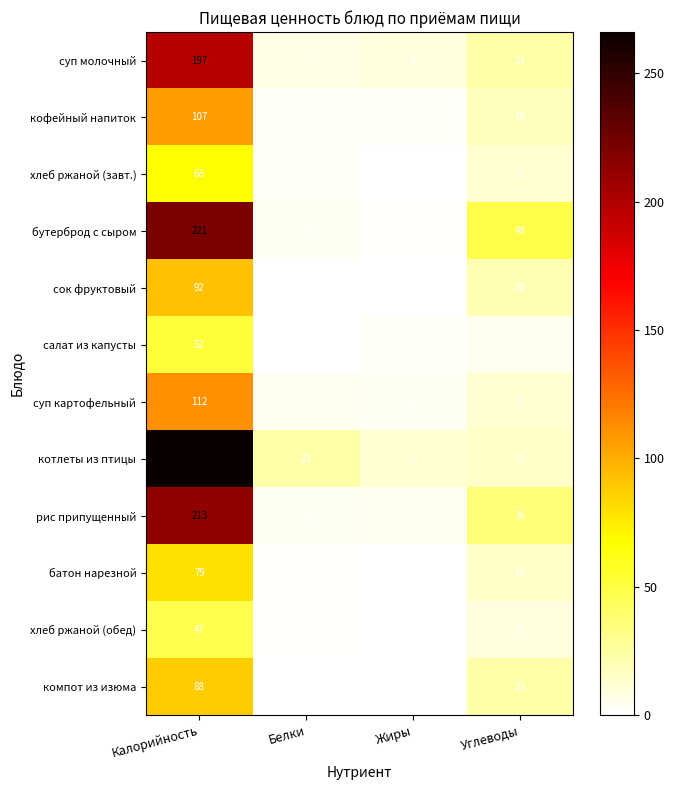

Where does the салат из капусты series first go above 5?

Калорийность